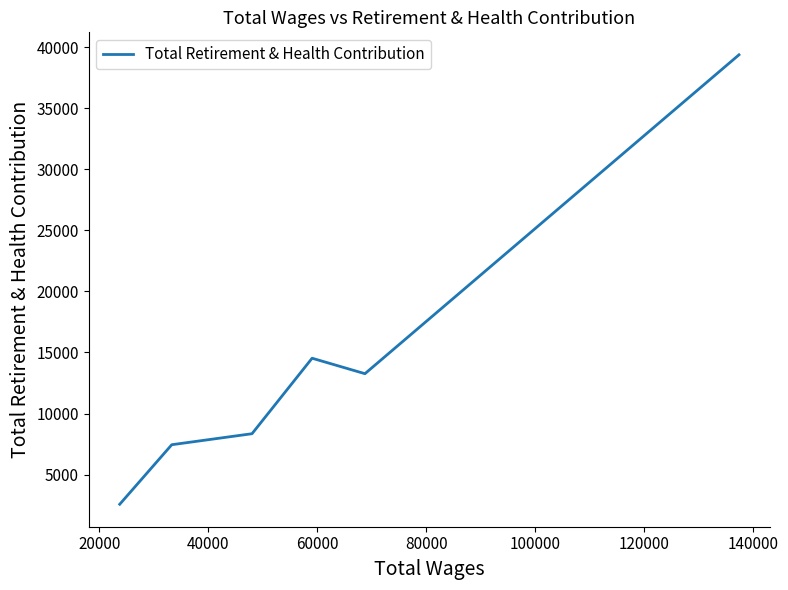

How many points are higher than both their immediate neighbors (excluding endpoints)?

1